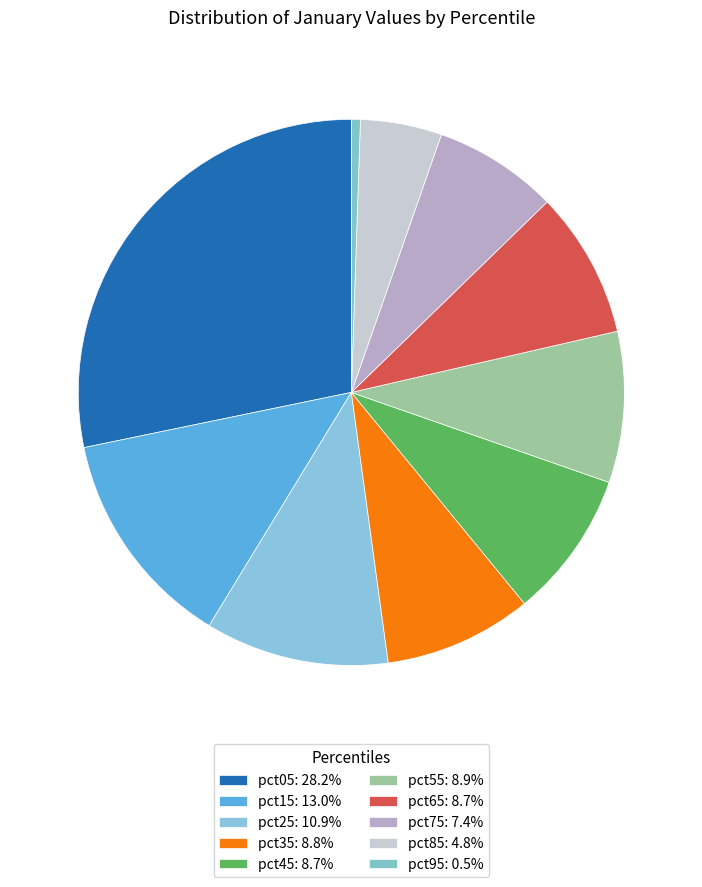

How many slices are in this pie chart?

10